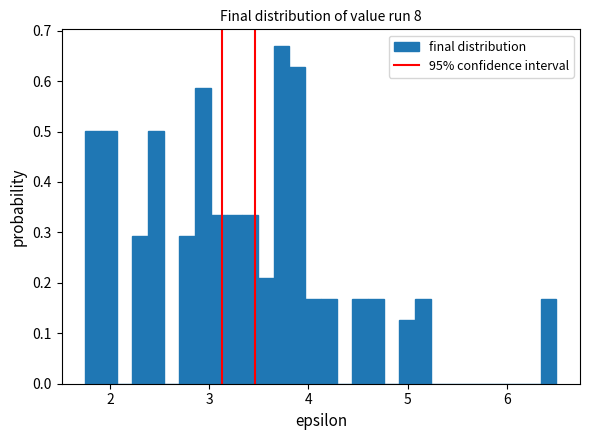

Around what value on the x-axis is the tallest bar? Give the approximate position of its centre, as read against the axis.

3.7